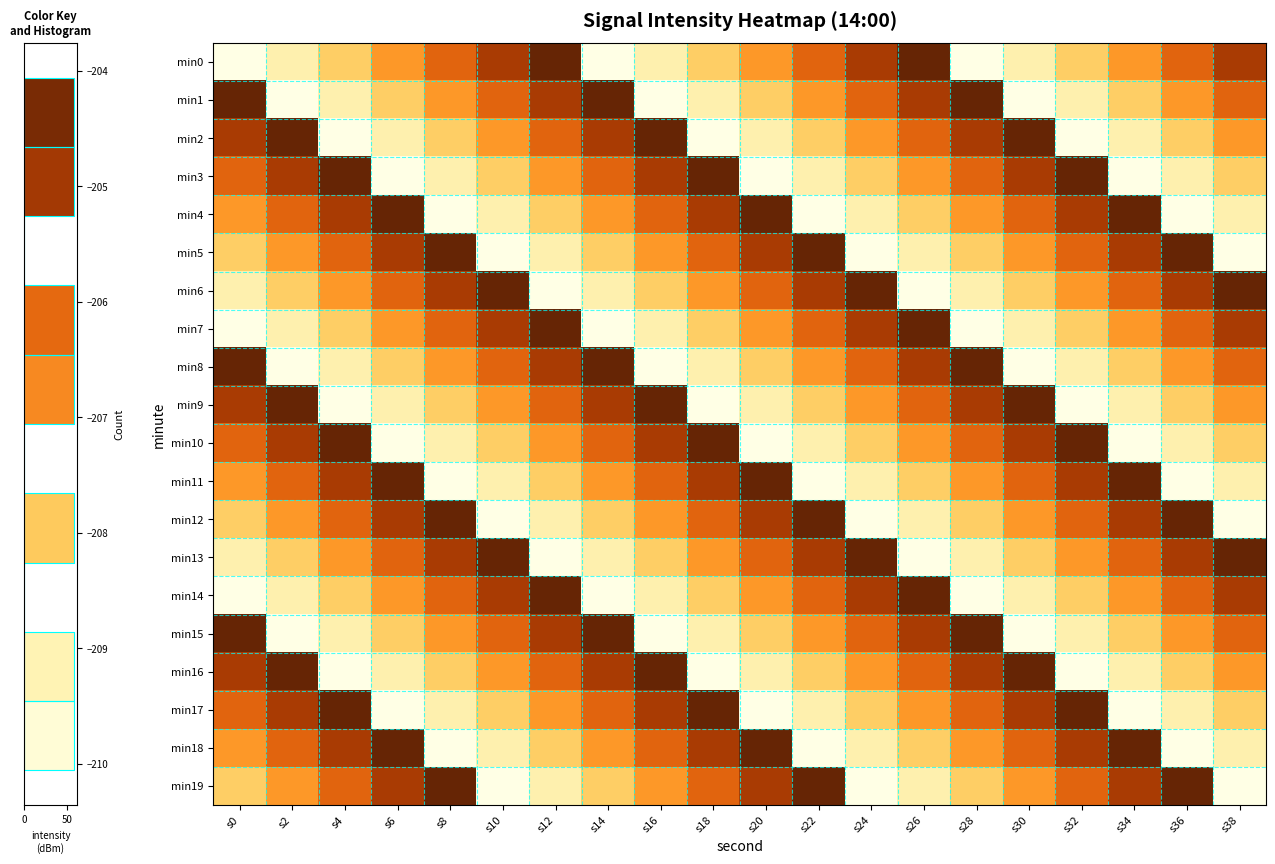

Reading left to right, list all the values displayed in this chart.

min0: s0=-210.1	s2=-209.1	s4=-208.1	s6=-207.1	s8=-206.1	s10=-205.1	s12=-204.1	s14=-210.1	s16=-209.1	s18=-208.1	s20=-207.1	s22=-206.1	s24=-205.1	s26=-204.1	s28=-210.1	s30=-209.1	s32=-208.1	s34=-207.1	s36=-206.1	s38=-205.1
min1: s0=-204.1	s2=-210.1	s4=-209.1	s6=-208.1	s8=-207.1	s10=-206.1	s12=-205.1	s14=-204.1	s16=-210.1	s18=-209.1	s20=-208.1	s22=-207.1	s24=-206.1	s26=-205.1	s28=-204.1	s30=-210.1	s32=-209.1	s34=-208.1	s36=-207.1	s38=-206.1
min2: s0=-205.1	s2=-204.1	s4=-210.1	s6=-209.1	s8=-208.1	s10=-207.1	s12=-206.1	s14=-205.1	s16=-204.1	s18=-210.1	s20=-209.1	s22=-208.1	s24=-207.1	s26=-206.1	s28=-205.1	s30=-204.1	s32=-210.1	s34=-209.1	s36=-208.1	s38=-207.1
min3: s0=-206.1	s2=-205.1	s4=-204.1	s6=-210.1	s8=-209.1	s10=-208.1	s12=-207.1	s14=-206.1	s16=-205.1	s18=-204.1	s20=-210.1	s22=-209.1	s24=-208.1	s26=-207.1	s28=-206.1	s30=-205.1	s32=-204.1	s34=-210.1	s36=-209.1	s38=-208.1
min4: s0=-207.1	s2=-206.1	s4=-205.1	s6=-204.1	s8=-210.1	s10=-209.1	s12=-208.1	s14=-207.1	s16=-206.1	s18=-205.1	s20=-204.1	s22=-210.1	s24=-209.1	s26=-208.1	s28=-207.1	s30=-206.1	s32=-205.1	s34=-204.1	s36=-210.1	s38=-209.1
min5: s0=-208.1	s2=-207.1	s4=-206.1	s6=-205.1	s8=-204.1	s10=-210.1	s12=-209.1	s14=-208.1	s16=-207.1	s18=-206.1	s20=-205.1	s22=-204.1	s24=-210.1	s26=-209.1	s28=-208.1	s30=-207.1	s32=-206.1	s34=-205.1	s36=-204.1	s38=-210.1
min6: s0=-209.1	s2=-208.1	s4=-207.1	s6=-206.1	s8=-205.1	s10=-204.1	s12=-210.1	s14=-209.1	s16=-208.1	s18=-207.1	s20=-206.1	s22=-205.1	s24=-204.1	s26=-210.1	s28=-209.1	s30=-208.1	s32=-207.1	s34=-206.1	s36=-205.1	s38=-204.1
min7: s0=-210.1	s2=-209.1	s4=-208.1	s6=-207.1	s8=-206.1	s10=-205.1	s12=-204.1	s14=-210.1	s16=-209.1	s18=-208.1	s20=-207.1	s22=-206.1	s24=-205.1	s26=-204.1	s28=-210.1	s30=-209.1	s32=-208.1	s34=-207.1	s36=-206.1	s38=-205.1
min8: s0=-204.1	s2=-210.1	s4=-209.1	s6=-208.1	s8=-207.1	s10=-206.1	s12=-205.1	s14=-204.1	s16=-210.1	s18=-209.1	s20=-208.1	s22=-207.1	s24=-206.1	s26=-205.1	s28=-204.1	s30=-210.1	s32=-209.1	s34=-208.1	s36=-207.1	s38=-206.1
min9: s0=-205.1	s2=-204.1	s4=-210.1	s6=-209.1	s8=-208.1	s10=-207.1	s12=-206.1	s14=-205.1	s16=-204.1	s18=-210.1	s20=-209.1	s22=-208.1	s24=-207.1	s26=-206.1	s28=-205.1	s30=-204.1	s32=-210.1	s34=-209.1	s36=-208.1	s38=-207.1
min10: s0=-206.1	s2=-205.1	s4=-204.1	s6=-210.1	s8=-209.1	s10=-208.1	s12=-207.1	s14=-206.1	s16=-205.1	s18=-204.1	s20=-210.1	s22=-209.1	s24=-208.1	s26=-207.1	s28=-206.1	s30=-205.1	s32=-204.1	s34=-210.1	s36=-209.1	s38=-208.1
min11: s0=-207.1	s2=-206.1	s4=-205.1	s6=-204.1	s8=-210.1	s10=-209.1	s12=-208.1	s14=-207.1	s16=-206.1	s18=-205.1	s20=-204.1	s22=-210.1	s24=-209.1	s26=-208.1	s28=-207.1	s30=-206.1	s32=-205.1	s34=-204.1	s36=-210.1	s38=-209.1
min12: s0=-208.1	s2=-207.1	s4=-206.1	s6=-205.1	s8=-204.1	s10=-210.1	s12=-209.1	s14=-208.1	s16=-207.1	s18=-206.1	s20=-205.1	s22=-204.1	s24=-210.1	s26=-209.1	s28=-208.1	s30=-207.1	s32=-206.1	s34=-205.1	s36=-204.1	s38=-210.1
min13: s0=-209.1	s2=-208.1	s4=-207.1	s6=-206.1	s8=-205.1	s10=-204.1	s12=-210.1	s14=-209.1	s16=-208.1	s18=-207.1	s20=-206.1	s22=-205.1	s24=-204.1	s26=-210.1	s28=-209.1	s30=-208.1	s32=-207.1	s34=-206.1	s36=-205.1	s38=-204.1
min14: s0=-210.1	s2=-209.1	s4=-208.1	s6=-207.1	s8=-206.1	s10=-205.1	s12=-204.1	s14=-210.1	s16=-209.1	s18=-208.1	s20=-207.1	s22=-206.1	s24=-205.1	s26=-204.1	s28=-210.1	s30=-209.1	s32=-208.1	s34=-207.1	s36=-206.1	s38=-205.1
min15: s0=-204.1	s2=-210.1	s4=-209.1	s6=-208.1	s8=-207.1	s10=-206.1	s12=-205.1	s14=-204.1	s16=-210.1	s18=-209.1	s20=-208.1	s22=-207.1	s24=-206.1	s26=-205.1	s28=-204.1	s30=-210.1	s32=-209.1	s34=-208.1	s36=-207.1	s38=-206.1
min16: s0=-205.1	s2=-204.1	s4=-210.1	s6=-209.1	s8=-208.1	s10=-207.1	s12=-206.1	s14=-205.1	s16=-204.1	s18=-210.1	s20=-209.1	s22=-208.1	s24=-207.1	s26=-206.1	s28=-205.1	s30=-204.1	s32=-210.1	s34=-209.1	s36=-208.1	s38=-207.1
min17: s0=-206.1	s2=-205.1	s4=-204.1	s6=-210.1	s8=-209.1	s10=-208.1	s12=-207.1	s14=-206.1	s16=-205.1	s18=-204.1	s20=-210.1	s22=-209.1	s24=-208.1	s26=-207.1	s28=-206.1	s30=-205.1	s32=-204.1	s34=-210.1	s36=-209.1	s38=-208.1
min18: s0=-207.1	s2=-206.1	s4=-205.1	s6=-204.1	s8=-210.1	s10=-209.1	s12=-208.1	s14=-207.1	s16=-206.1	s18=-205.1	s20=-204.1	s22=-210.1	s24=-209.1	s26=-208.1	s28=-207.1	s30=-206.1	s32=-205.1	s34=-204.1	s36=-210.1	s38=-209.1
min19: s0=-208.1	s2=-207.1	s4=-206.1	s6=-205.1	s8=-204.1	s10=-210.1	s12=-209.1	s14=-208.1	s16=-207.1	s18=-206.1	s20=-205.1	s22=-204.1	s24=-210.1	s26=-209.1	s28=-208.1	s30=-207.1	s32=-206.1	s34=-205.1	s36=-204.1	s38=-210.1